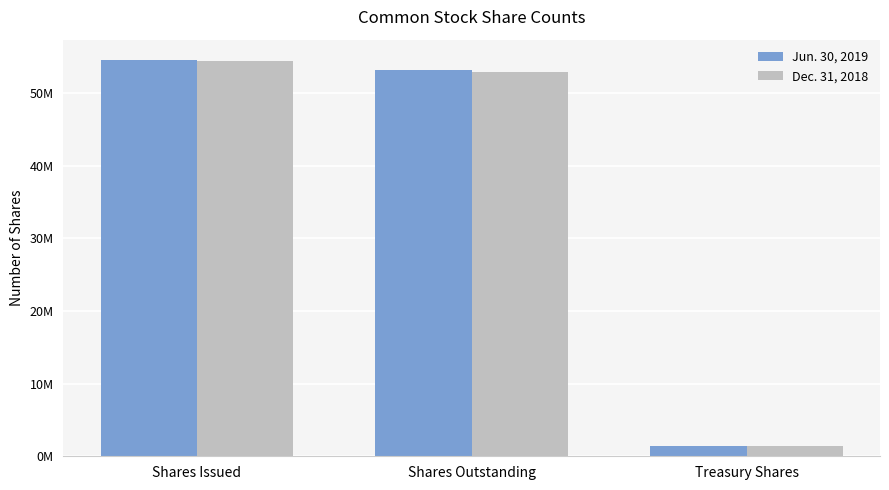

Which category has the lowest value in the Jun. 30, 2019 series?

Treasury Shares